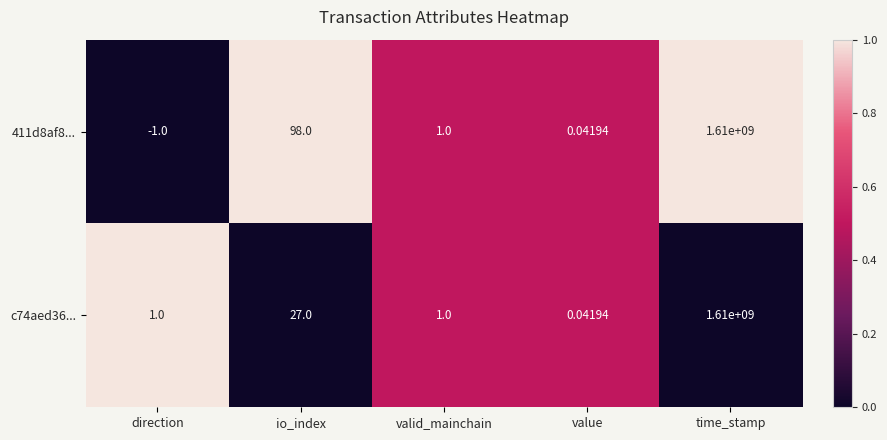

Where does the 411d8af8... series first go above 1?

io_index